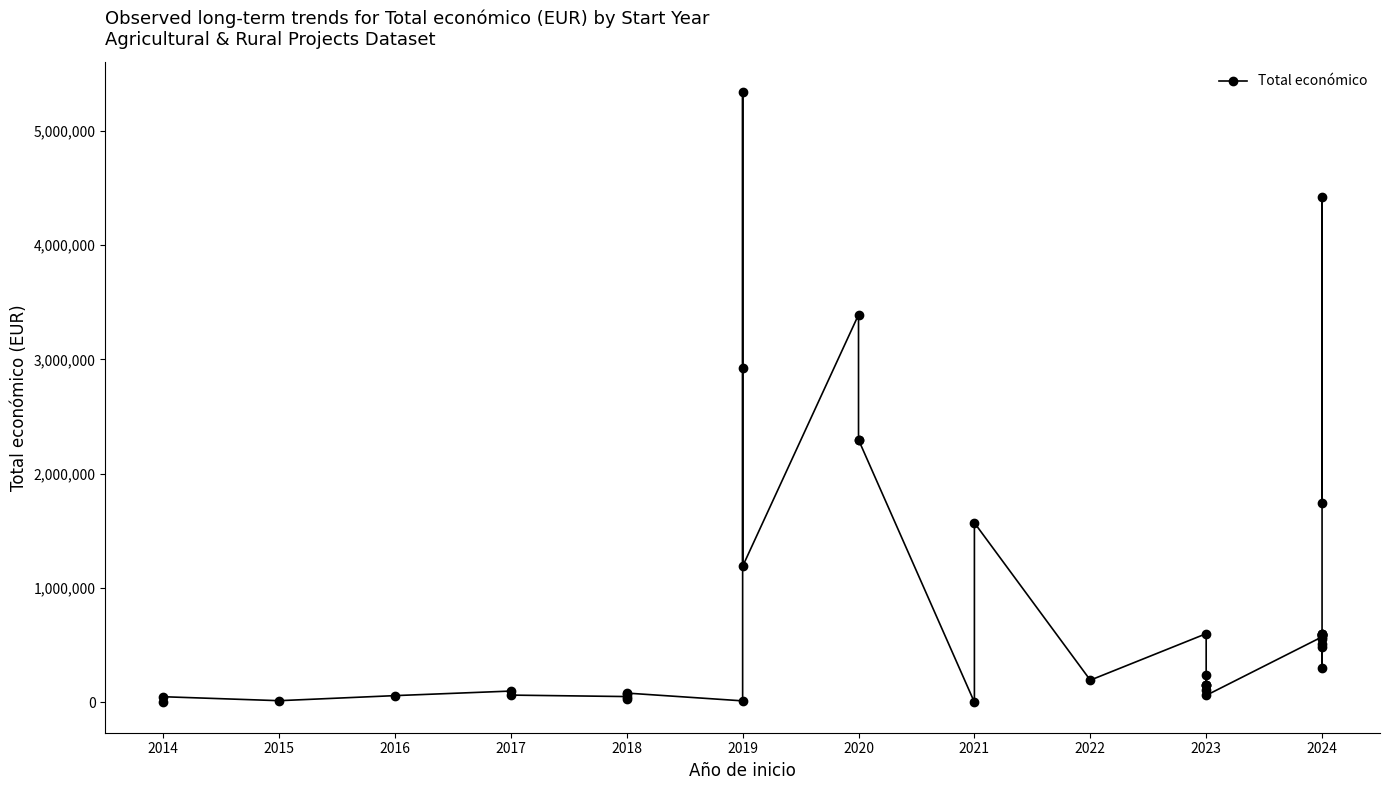

How many values are below 486756?

20